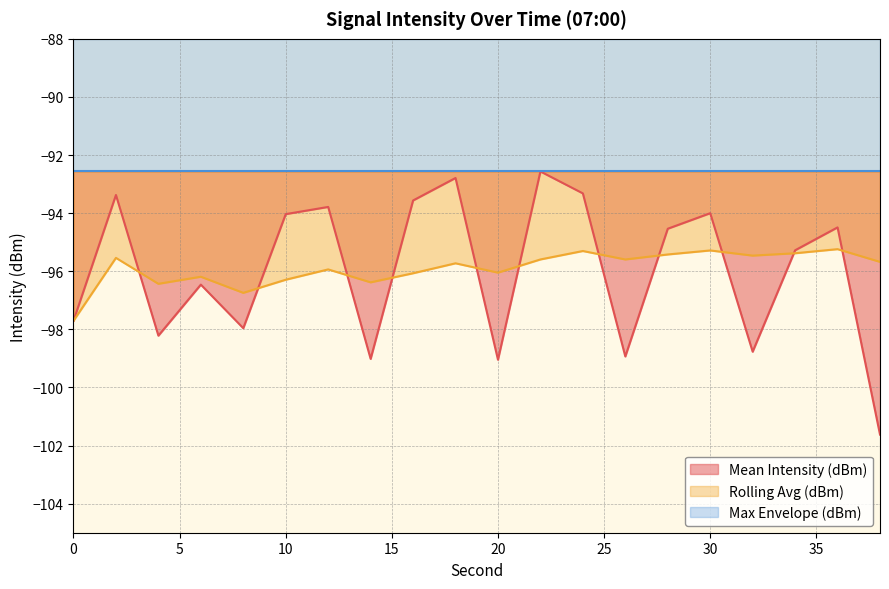

Between 10 and 24, which series saw the biggest shift?

Rolling Avg (dBm)